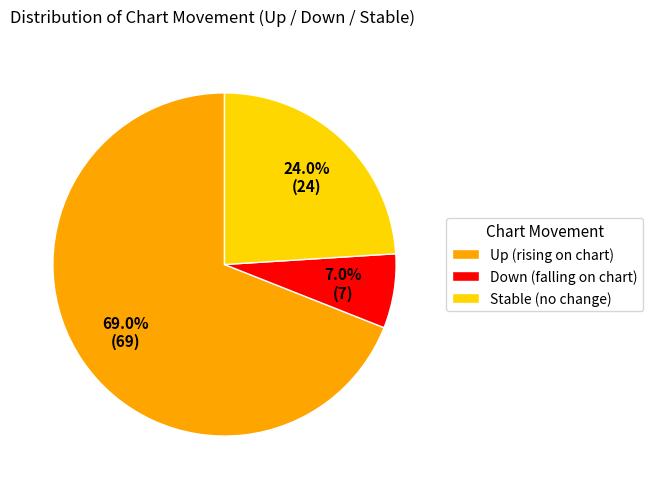

Between Down (falling on chart) and Up (rising on chart), which is larger?

Up (rising on chart)